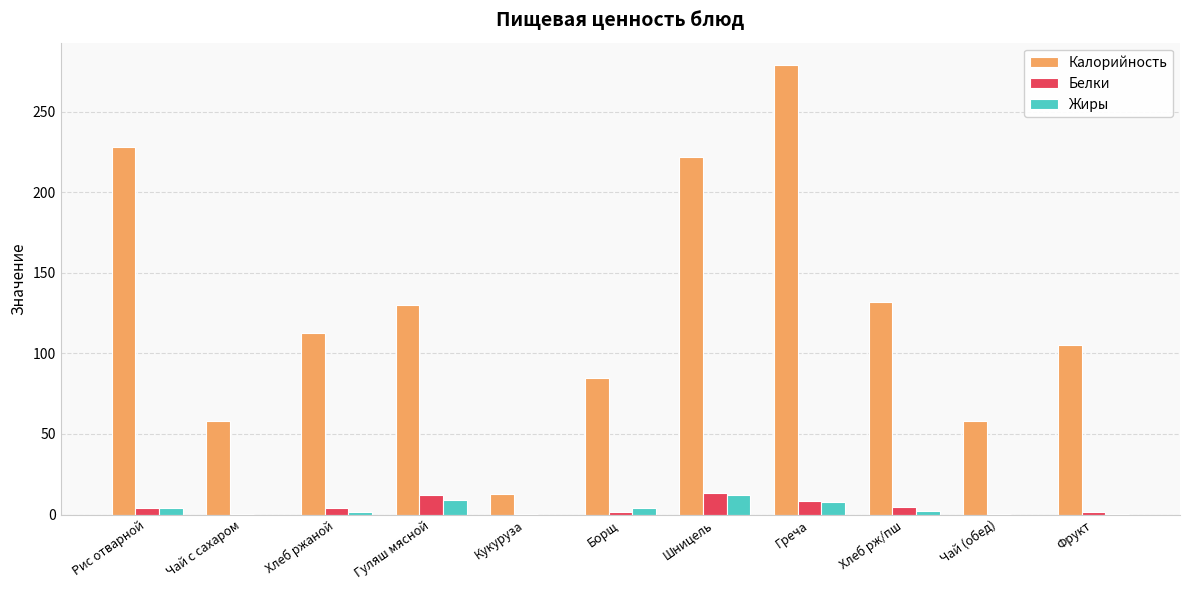

Count the number of categories in the chart.

11